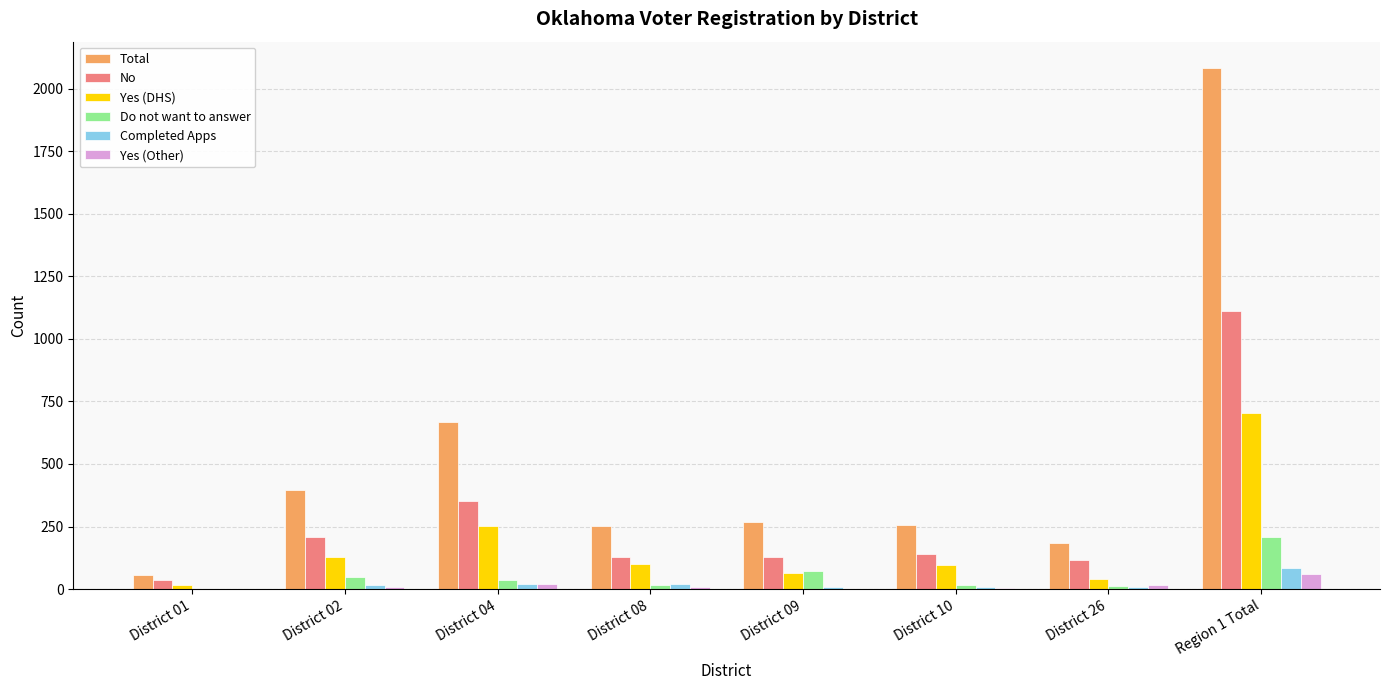

At which category does the chart reach its peak across all series?

Region 1 Total